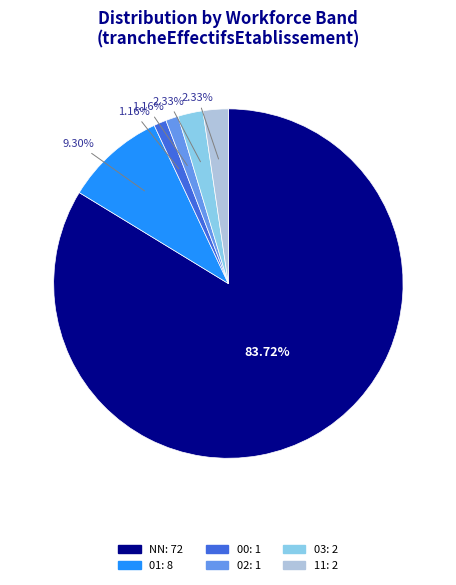

The 00 slice represents 14% of the pie. True or false?

False